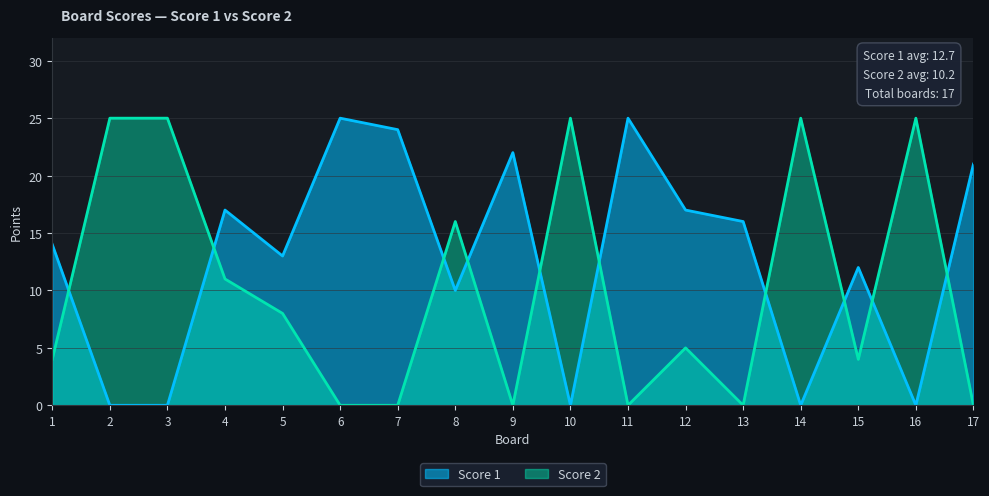

Which series has the largest total across all categories?

Score 1